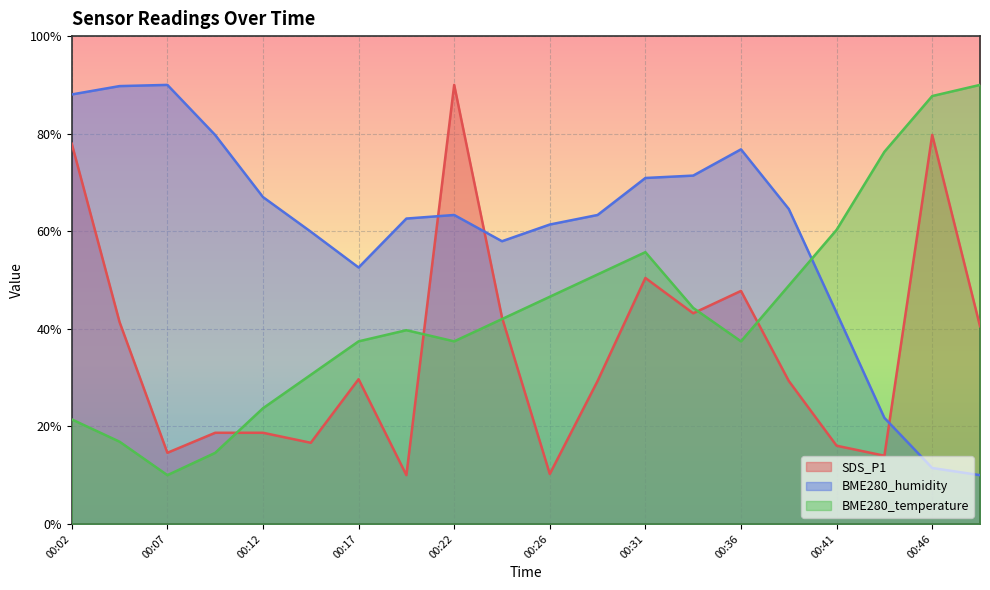

Reading left to right, what are all the values shown in this chart?

SDS_P1: 77.9	41.4	14.6	18.7	18.7	16.6	29.7	10.0	90.0	42.3	10.2	29.3	50.4	43.2	47.8	29.3	16.0	14.0	79.7	40.5
BME280_humidity: 88.0	89.8	90.0	79.7	67.0	59.9	52.6	62.6	63.3	58.0	61.4	63.3	70.9	71.4	76.8	64.6	43.3	21.7	11.5	10.0
BME280_temperature: 21.4	16.9	10.0	14.6	23.7	30.6	37.4	39.7	37.4	42.0	46.6	51.1	55.7	44.3	37.4	48.9	60.3	76.3	87.7	90.0